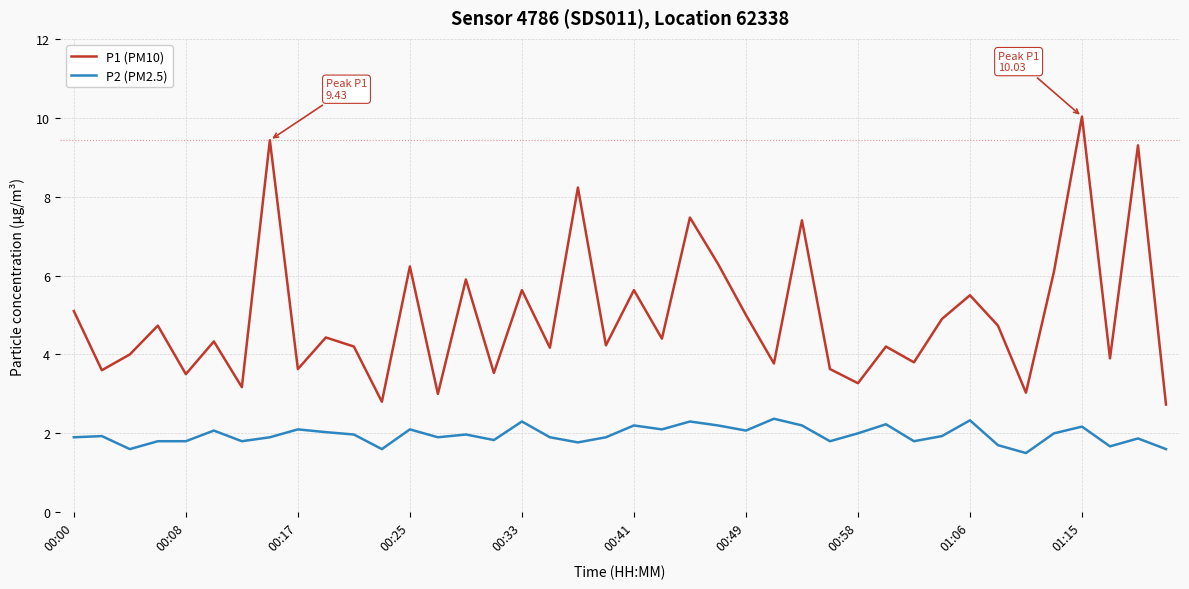

True or false: P1 (PM10) has more than 1 points higher than both neighbors.

True